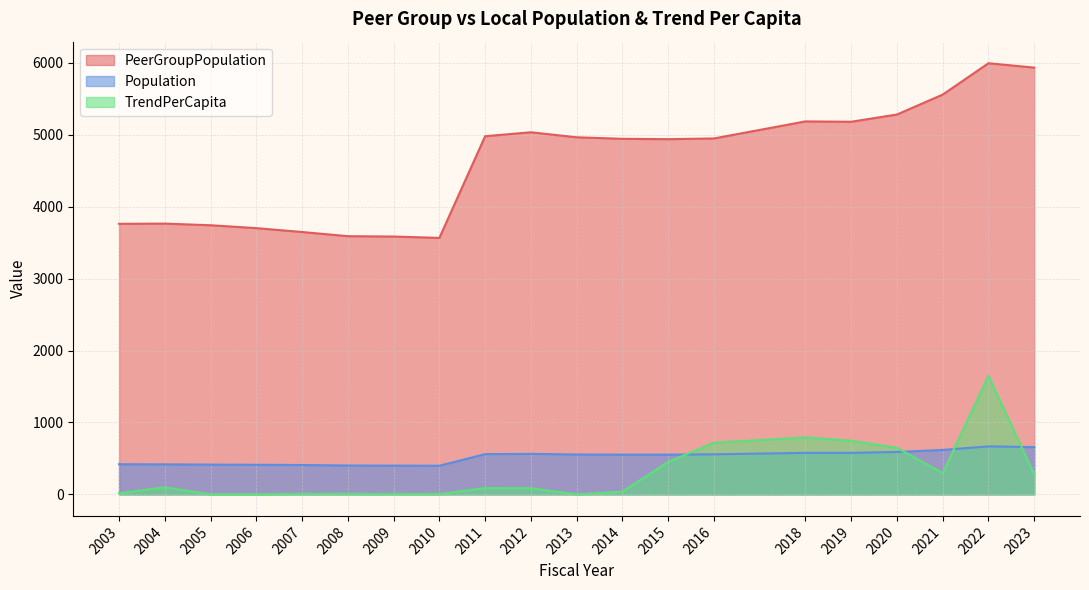

What is the total value across all series at 2010?

3968.2